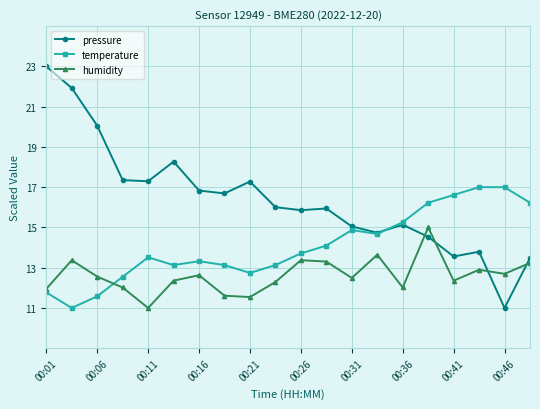

True or false: humidity and temperature intersect in this chart.

True